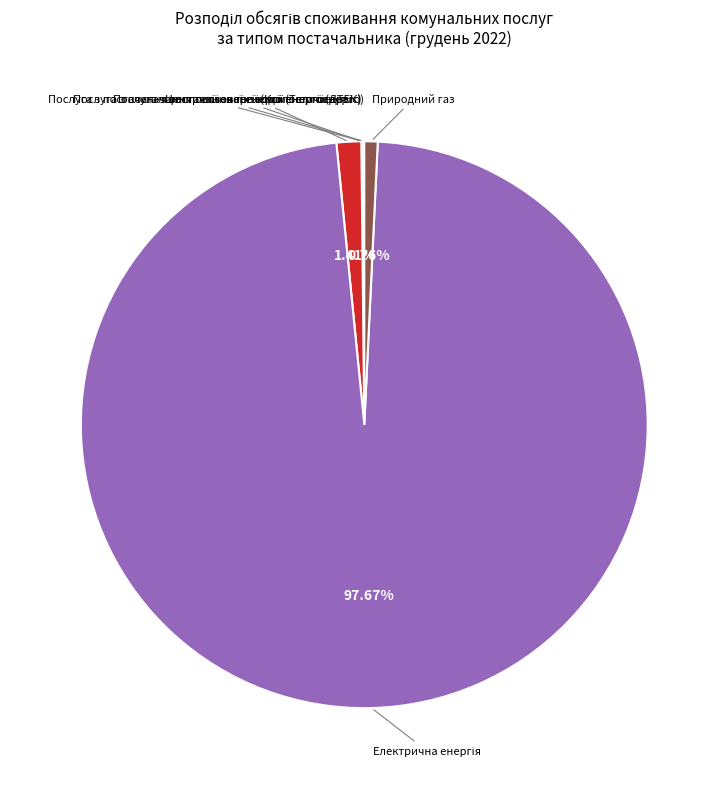

Is there a majority slice in this chart?

Yes